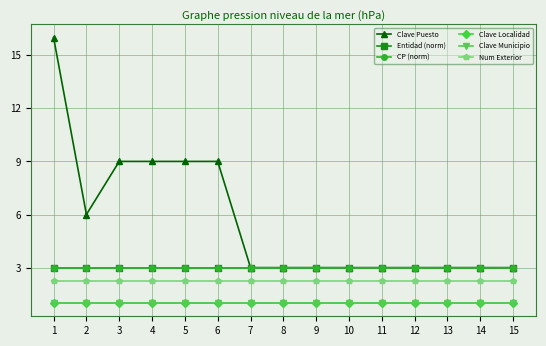

What is the total value across all series at 9?

13.2